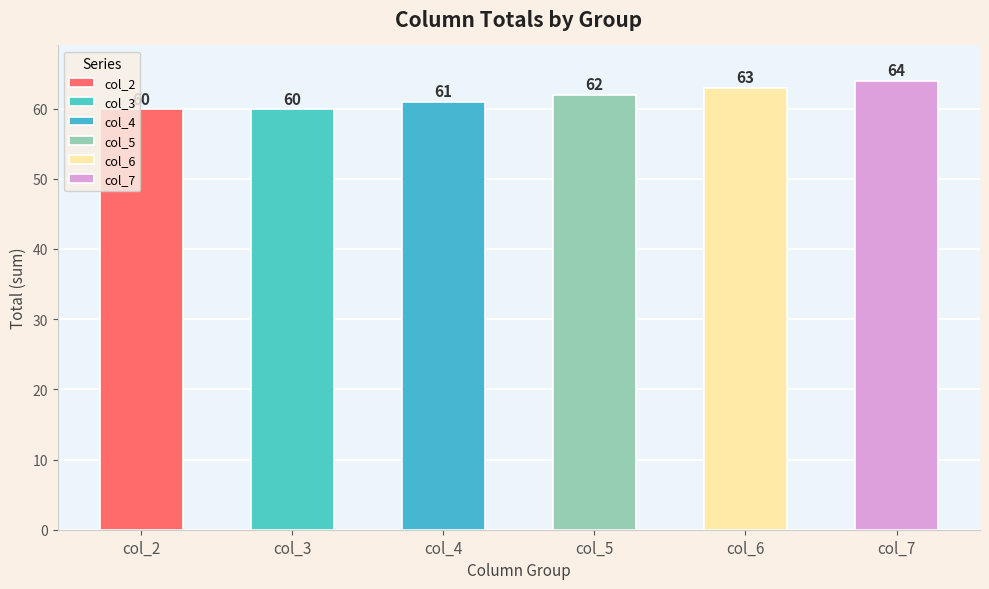

Which series has the widest spread of values?

col_2